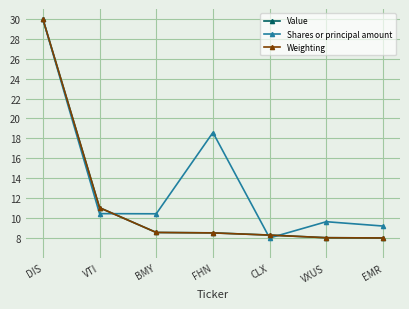

What is the label of the 6th point from the left?

VXUS